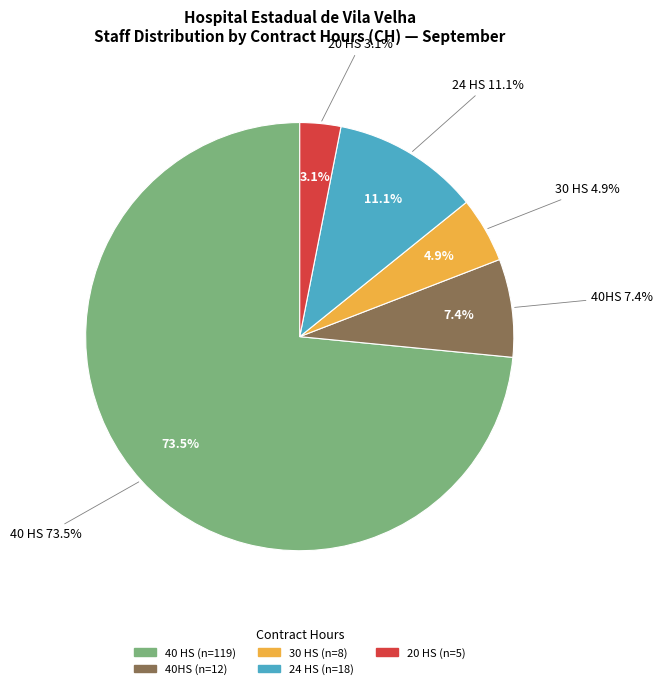

Count the number of slices in the pie.

5